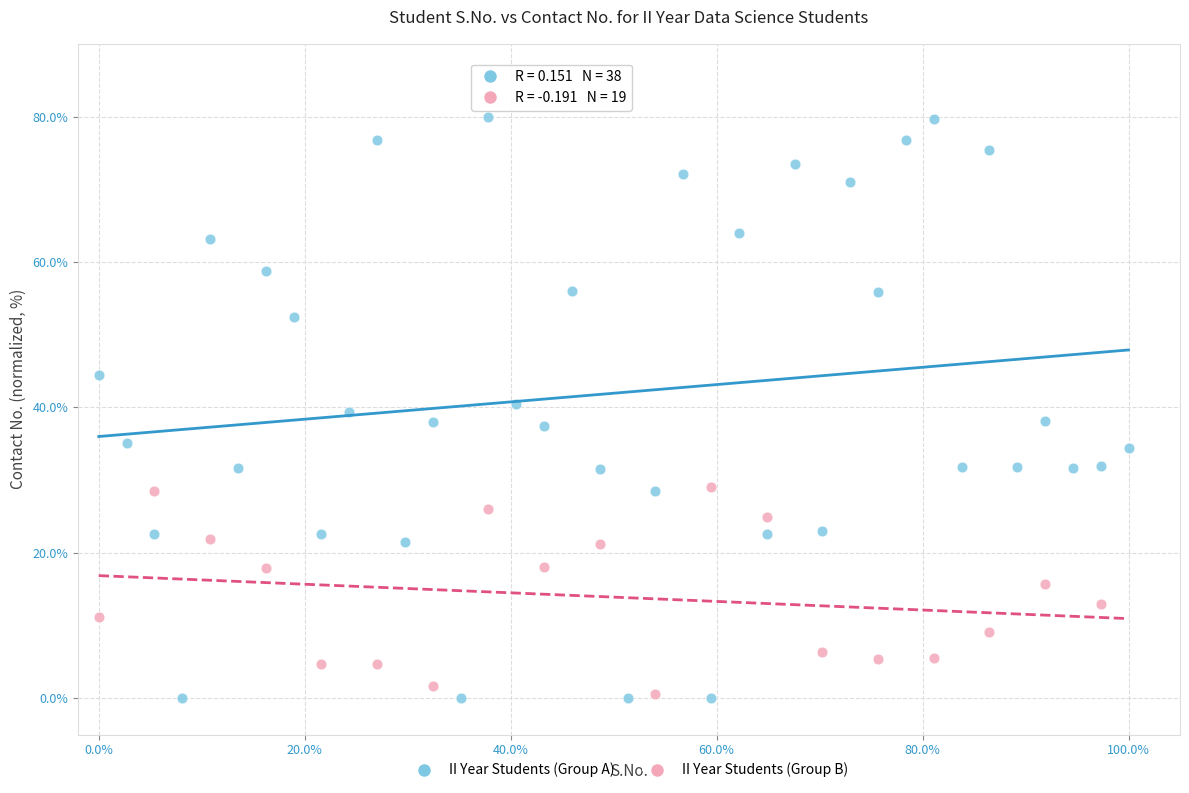

Which series has the widest spread of Y values?

II Year Students (Group A)